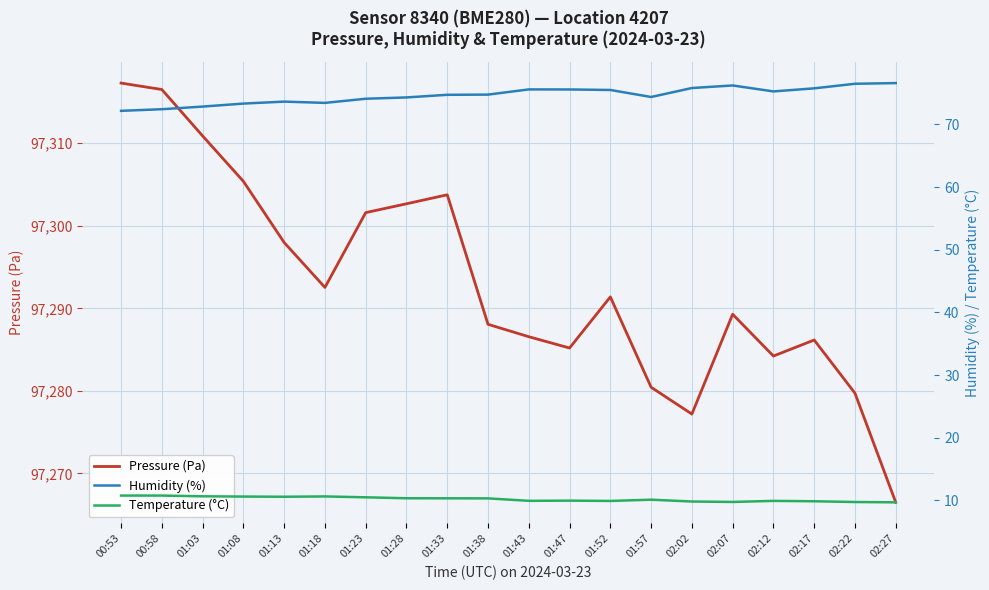

What is the label of the 18th point from the left?

02:17